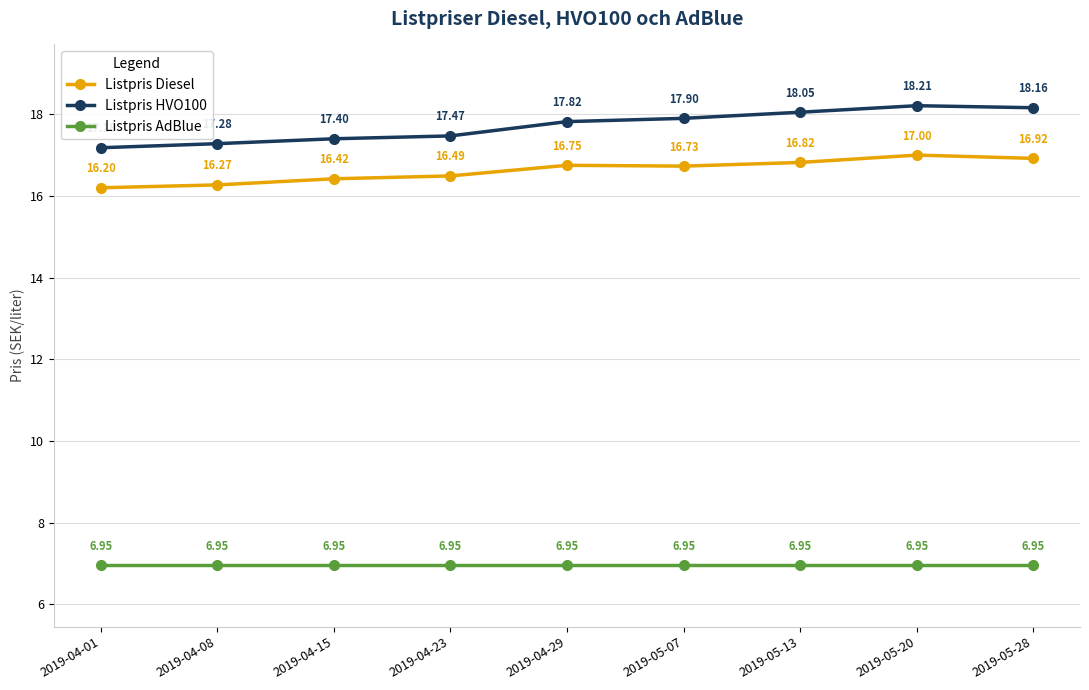

At how many categories does at least one series exceed 15?

9